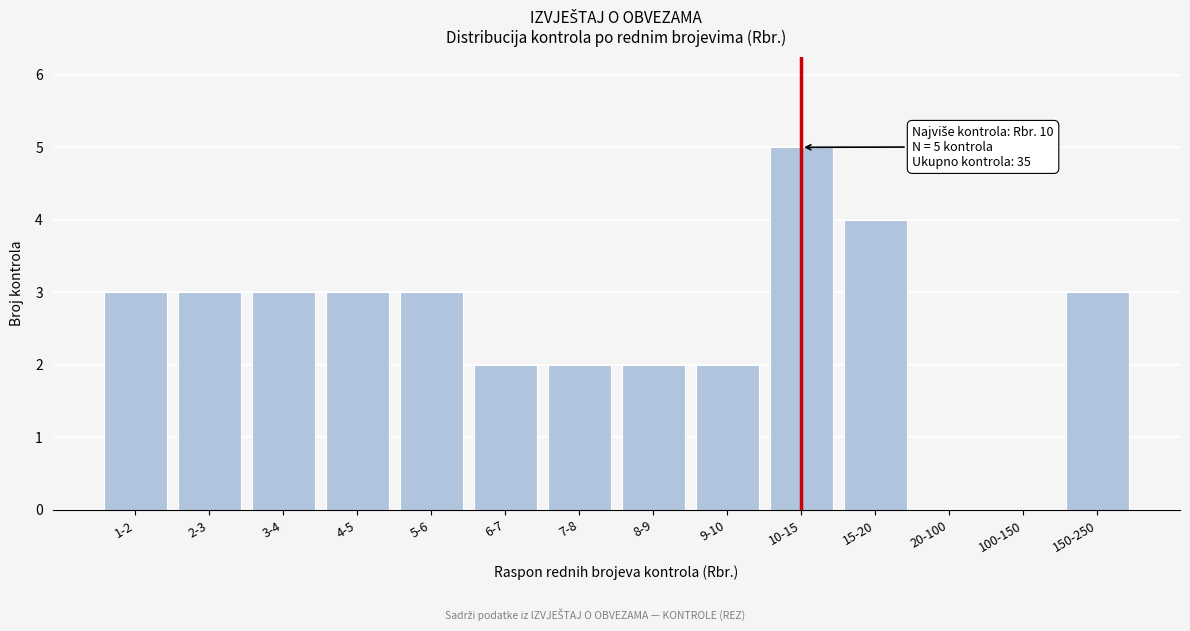

Reading left to right, list all the values displayed in this chart.

1-2=3	2-3=3	3-4=3	4-5=3	5-6=3	6-7=2	7-8=2	8-9=2	9-10=2	10-15=5	15-20=4	20-100=0	100-150=0	150-250=3